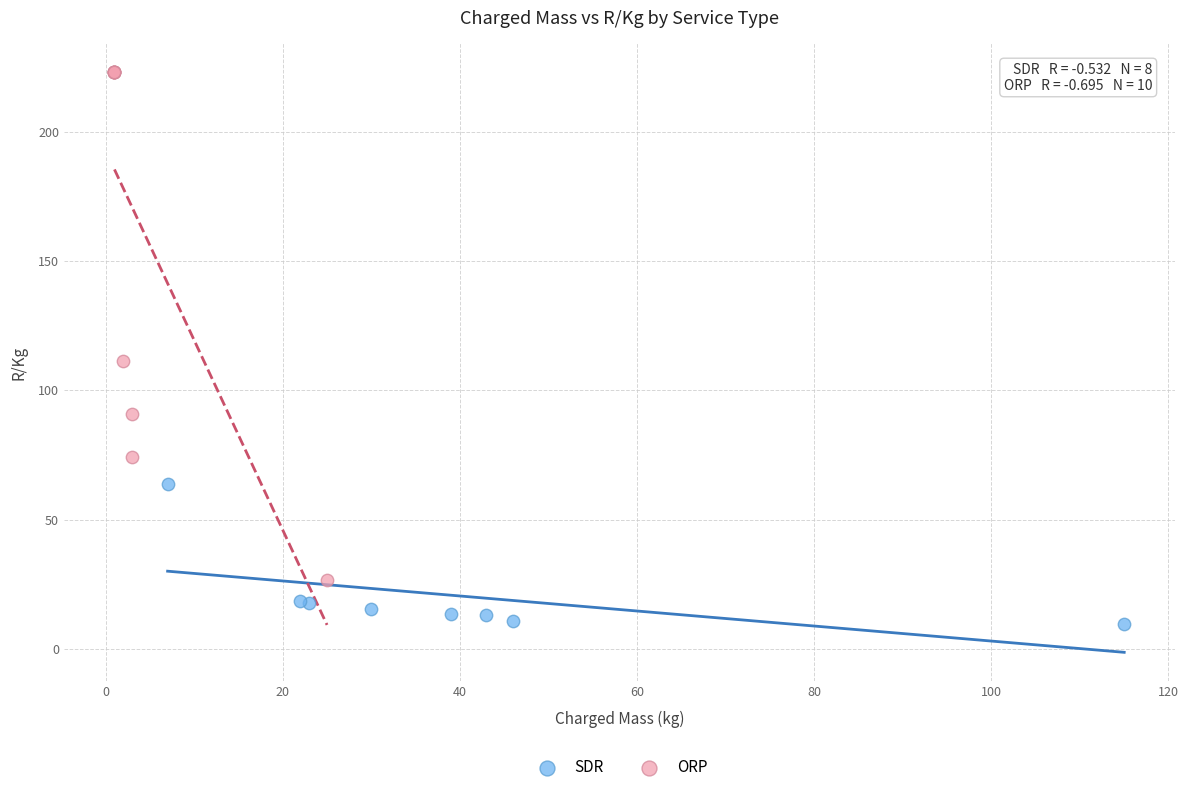

Which series has the widest spread of Y values?

ORP